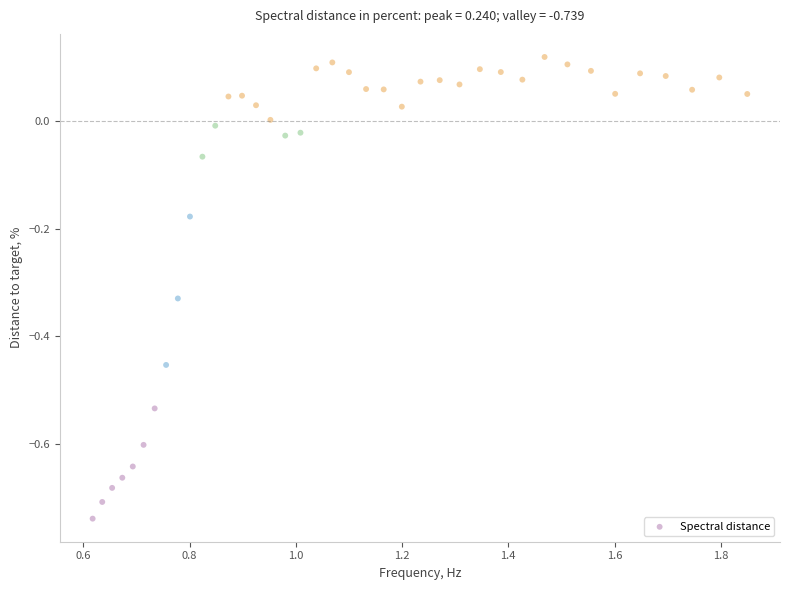

What is the range of Y values (max minus min)?

0.9